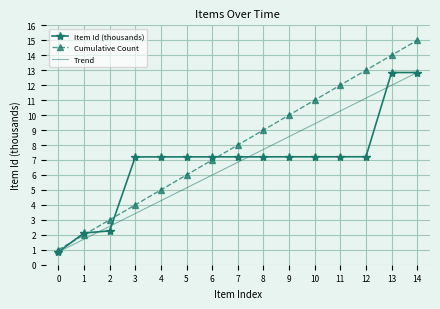

Which series changed the most between 4 and 7?

Cumulative Count